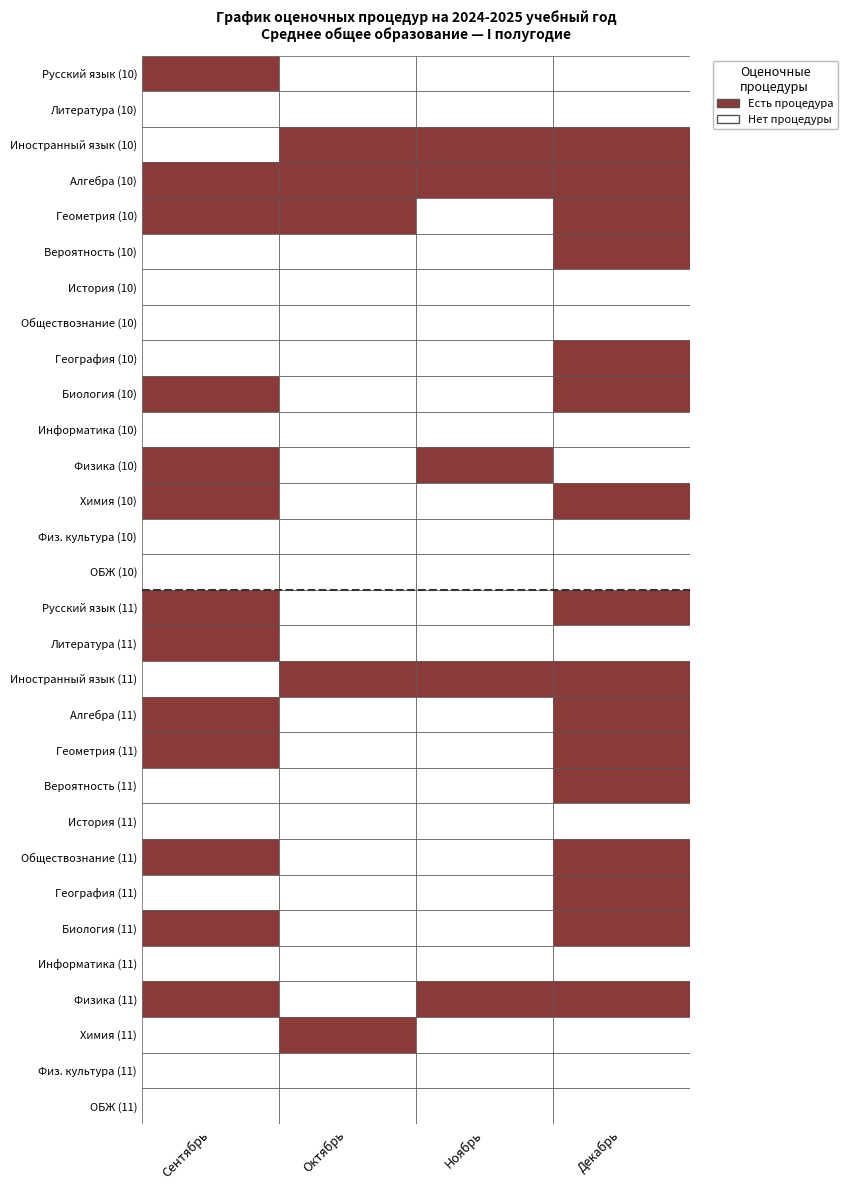

Count the Алгебра (11) values in the range 0 to 1.

4